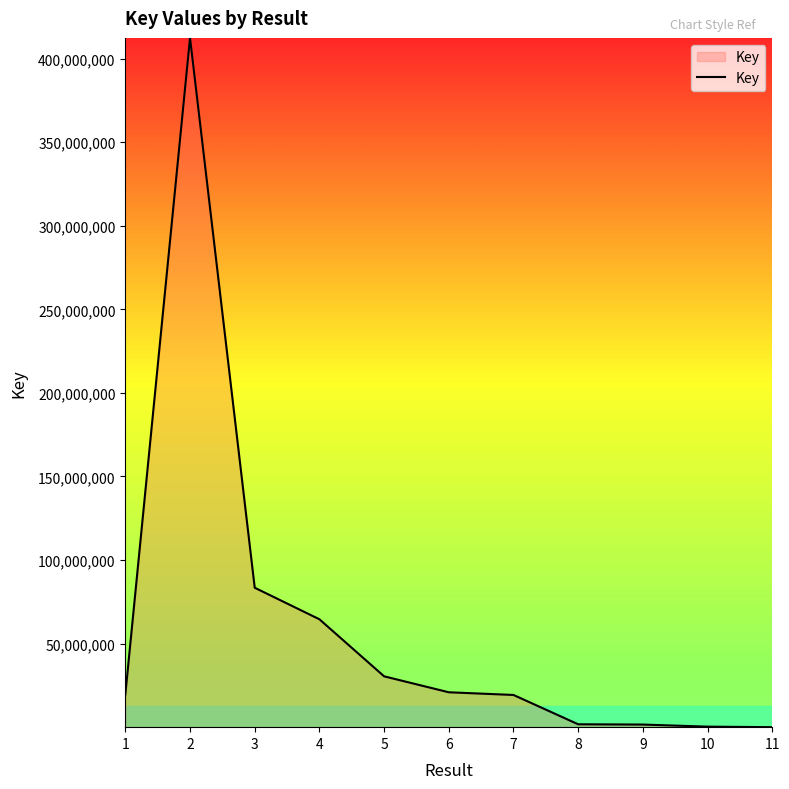

What is the difference between the maximum and minimum values?

412389152